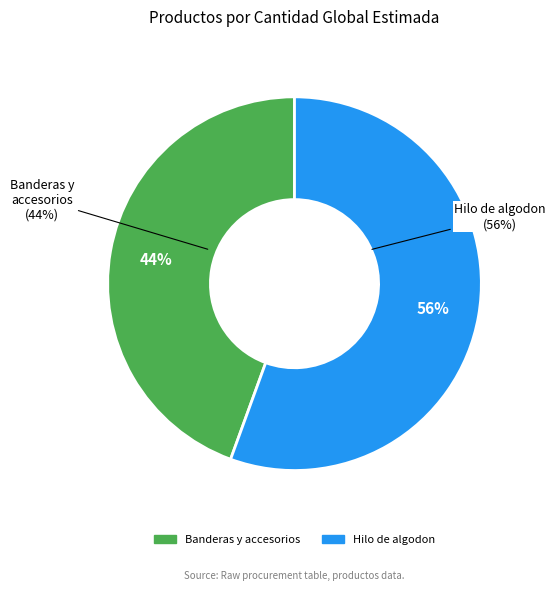

Does any single category account for the majority?

Yes